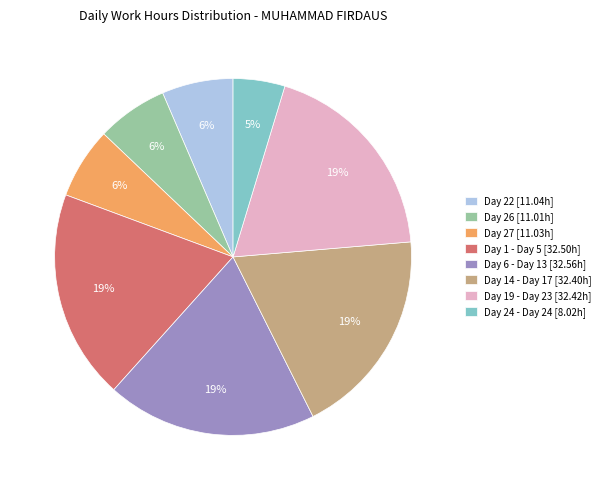

What is the smallest slice in the pie chart?

Day 24 - Day 24 [8.02h]